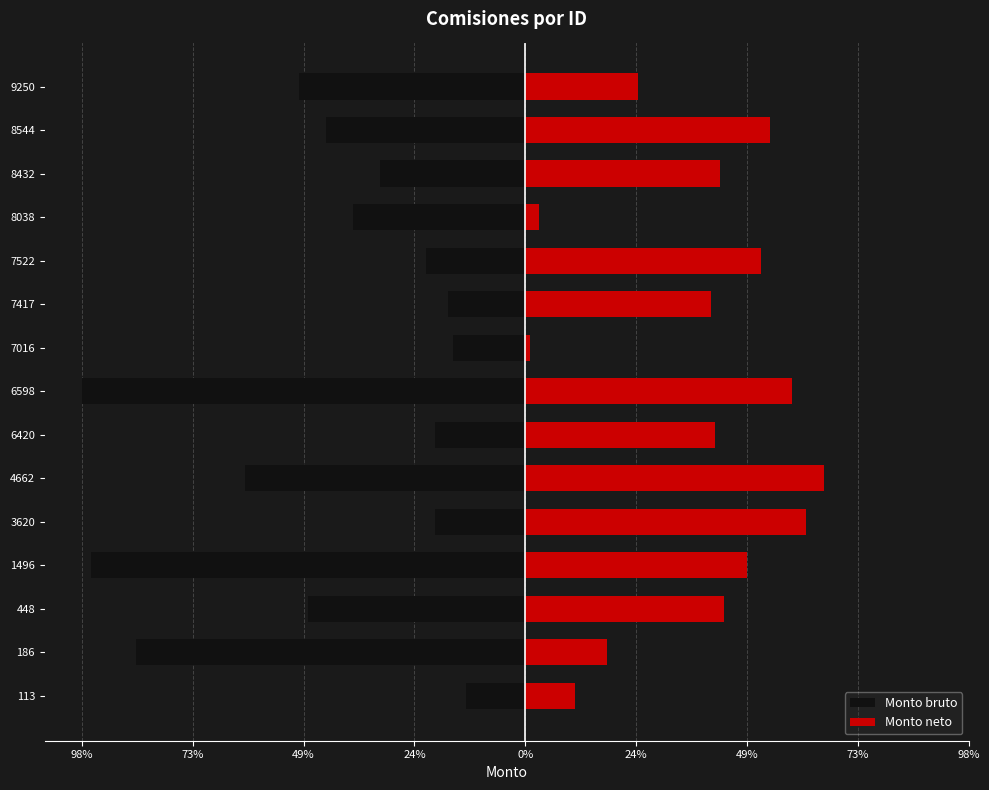

What are all the series names shown in the legend?

Monto bruto, Monto neto